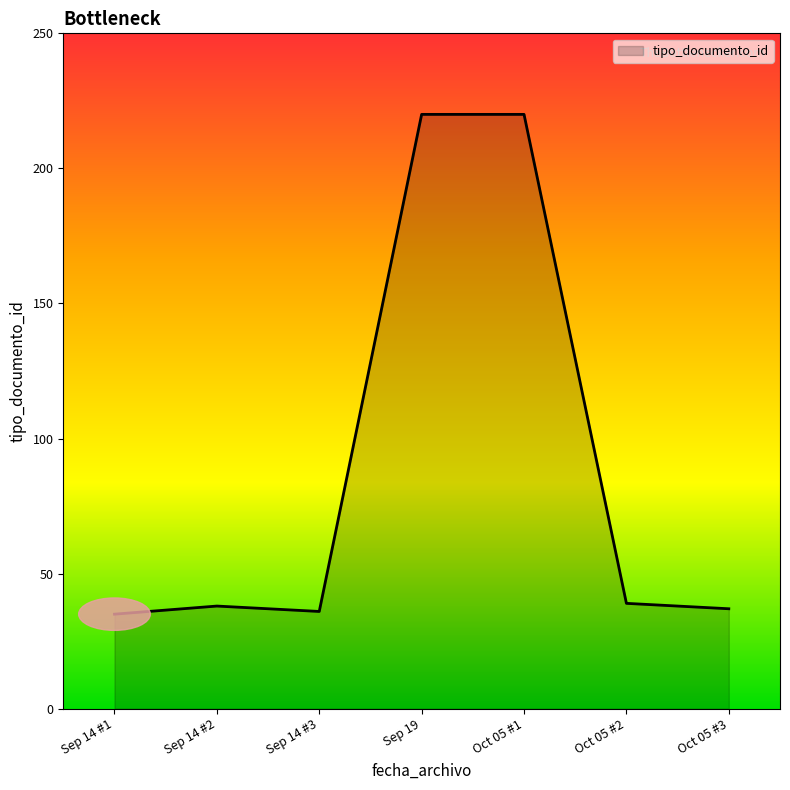

What is the ratio of the value at Oct 05 #1 to the value at Sep 14 #3?

6.1